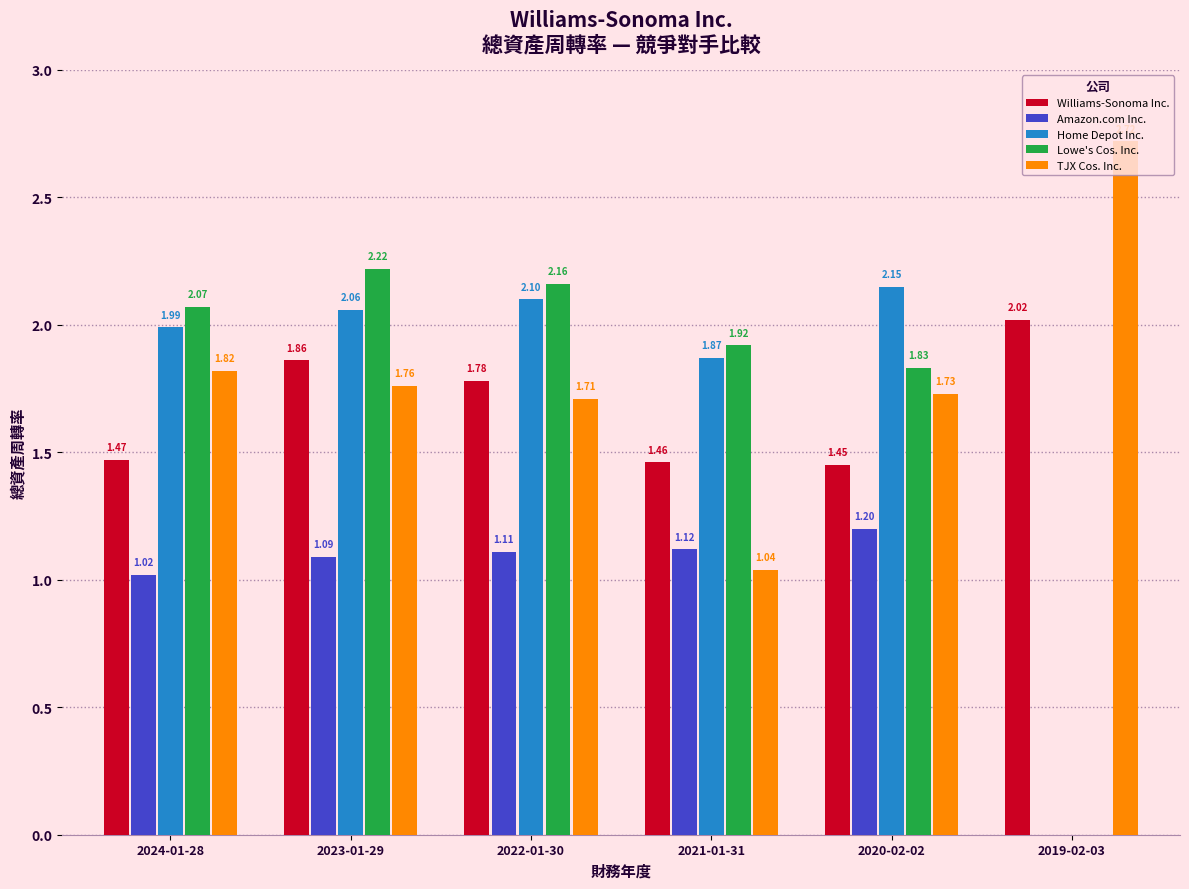

Are the bars horizontal?

No